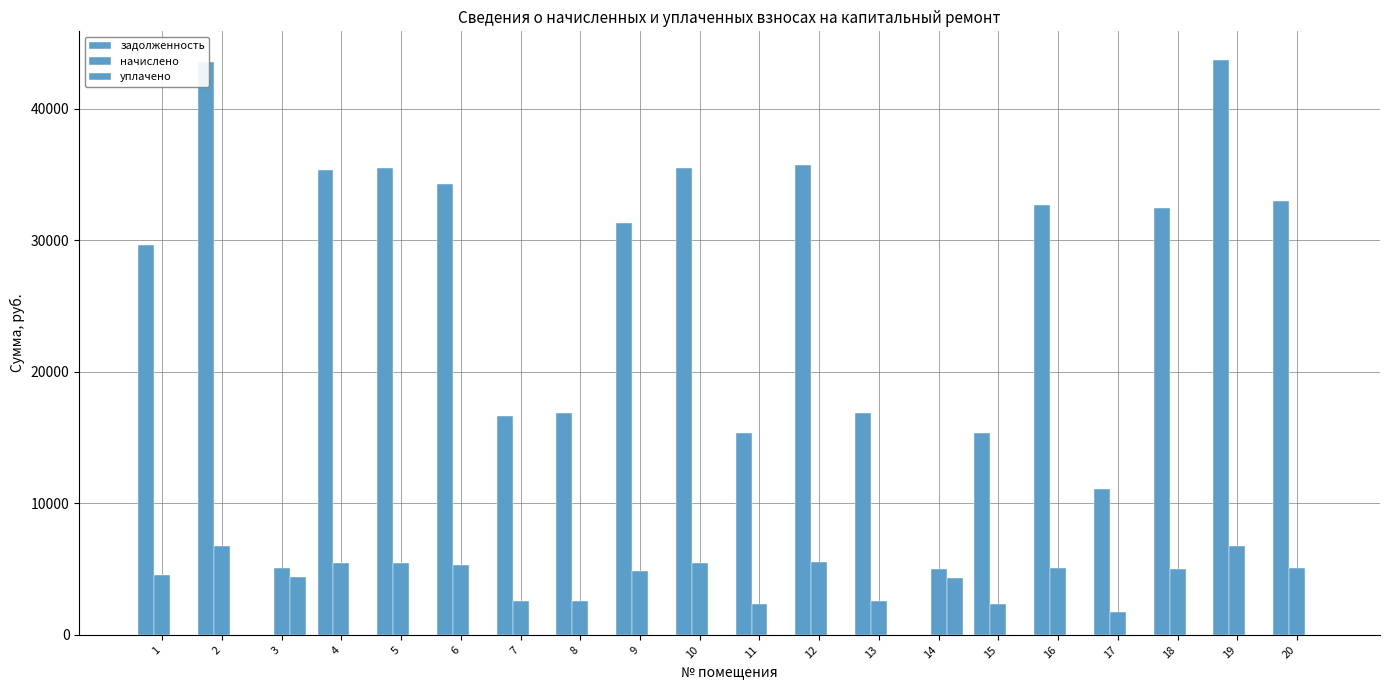

Is the value of задолженность at 20 greater than the value of уплачено at 12?

Yes